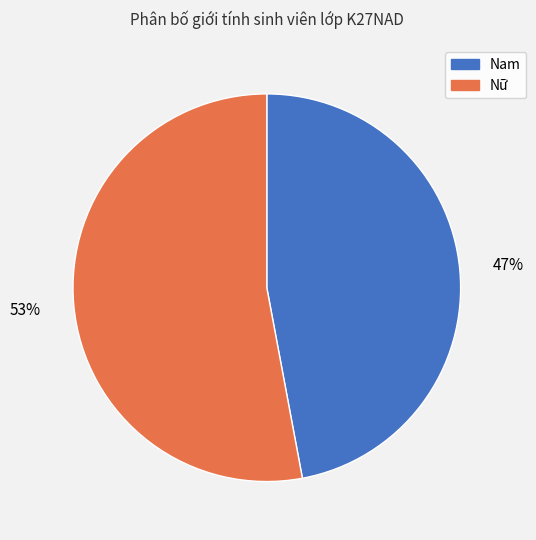

Is there any slice that represents more than half of the pie?

Yes